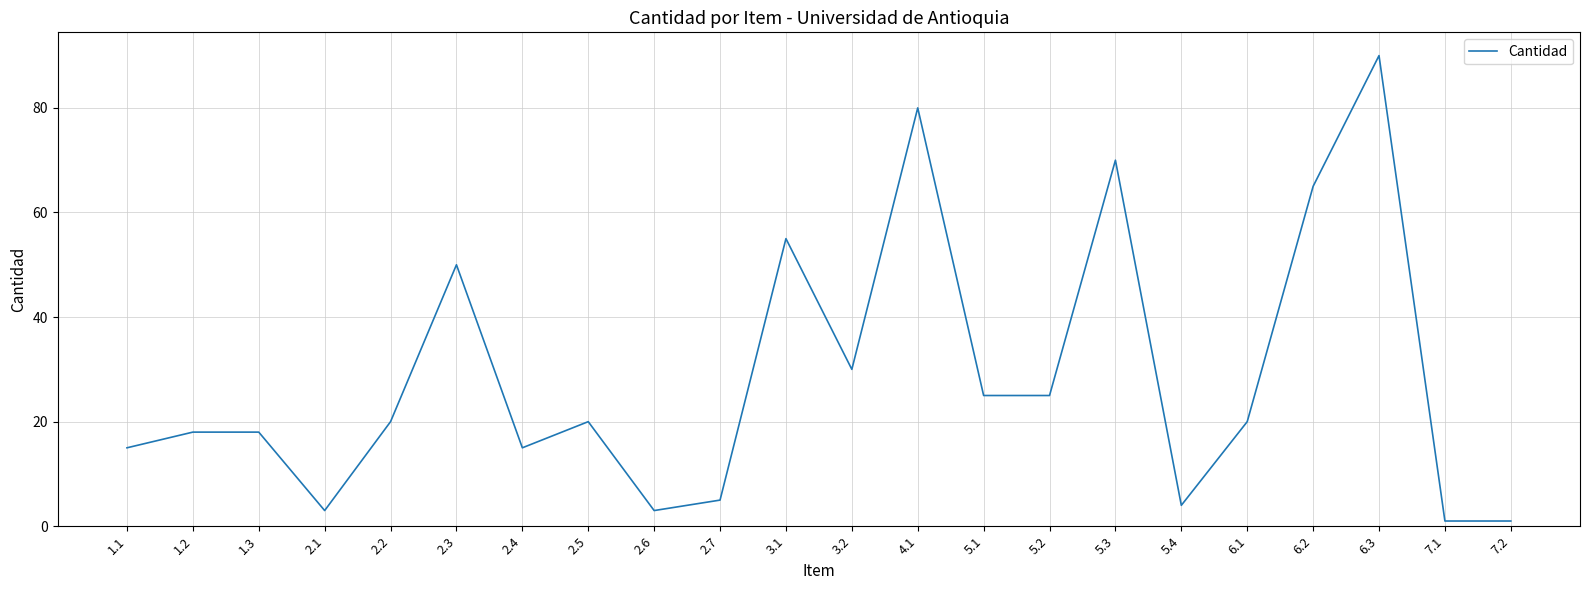

The value at 5.2 is 25. True or false?

True